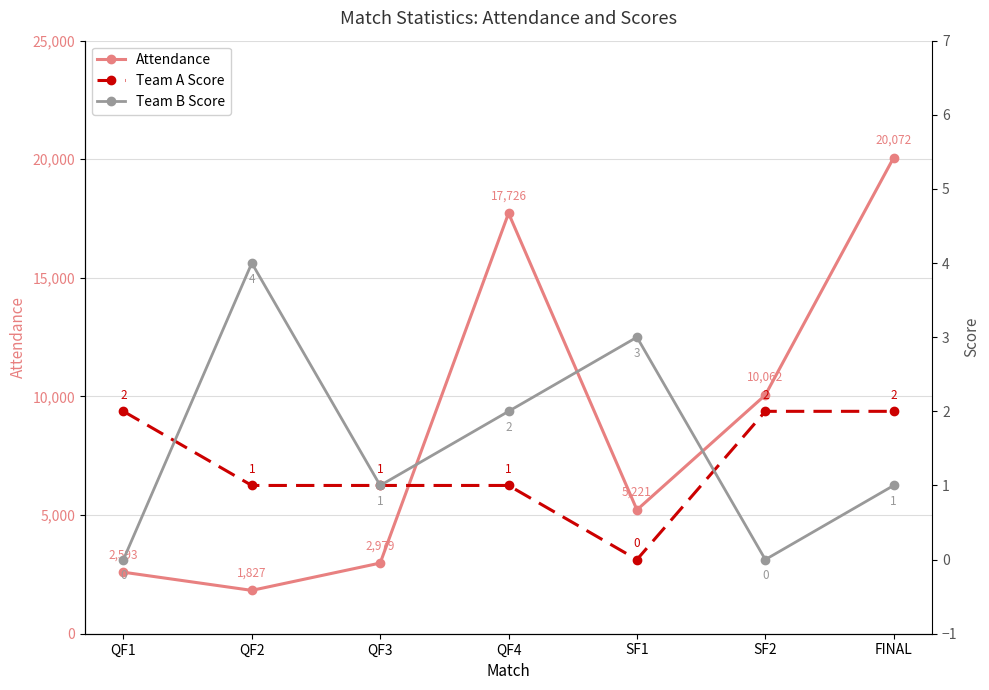

Is this an area chart (filled region under the line)?

No